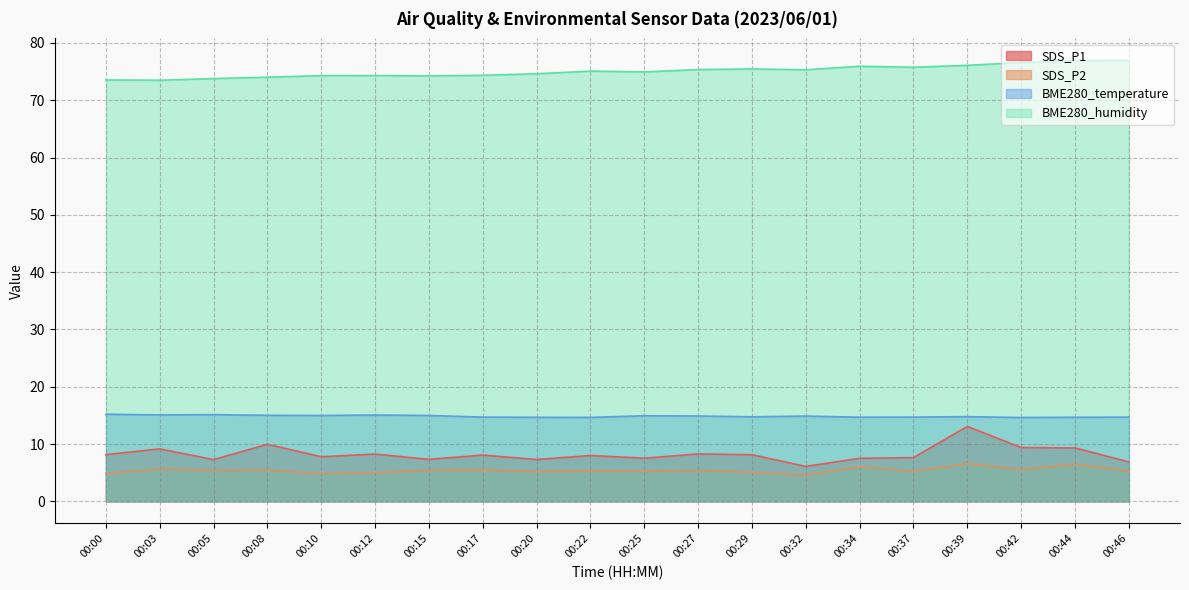

Rank the series by their maximum value, from highest to lowest.

BME280_humidity, BME280_temperature, SDS_P1, SDS_P2